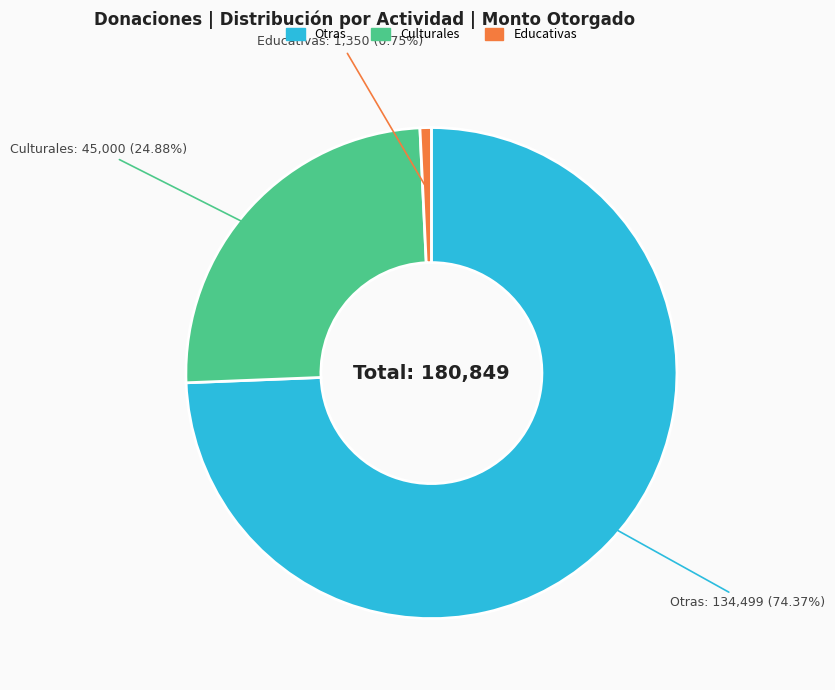

Is there a majority slice in this chart?

Yes